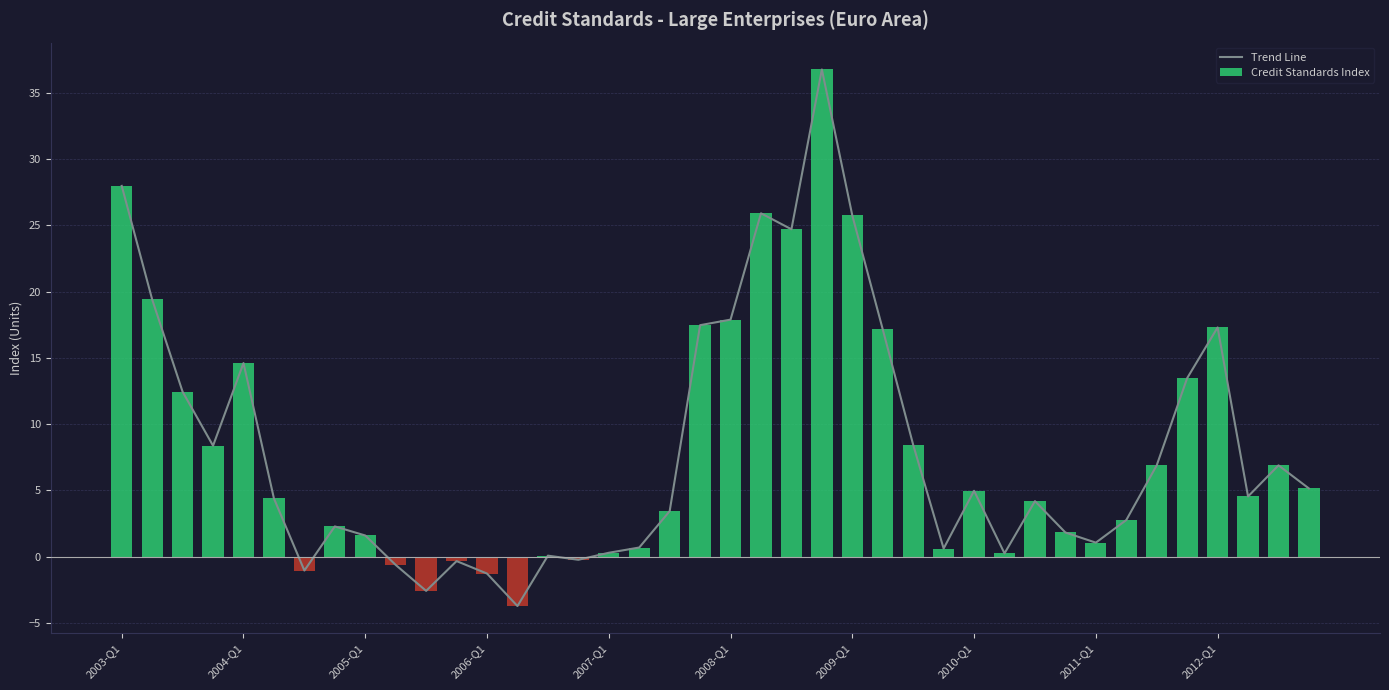

What is the sum of all Credit Standards Index values?

329.9